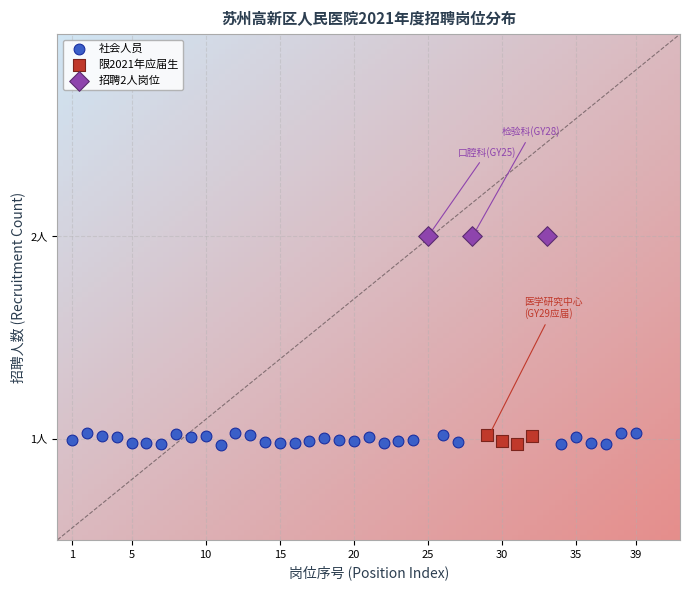

What are all the series names shown in the legend?

社会人员, 限2021年应届生, 招聘2人岗位